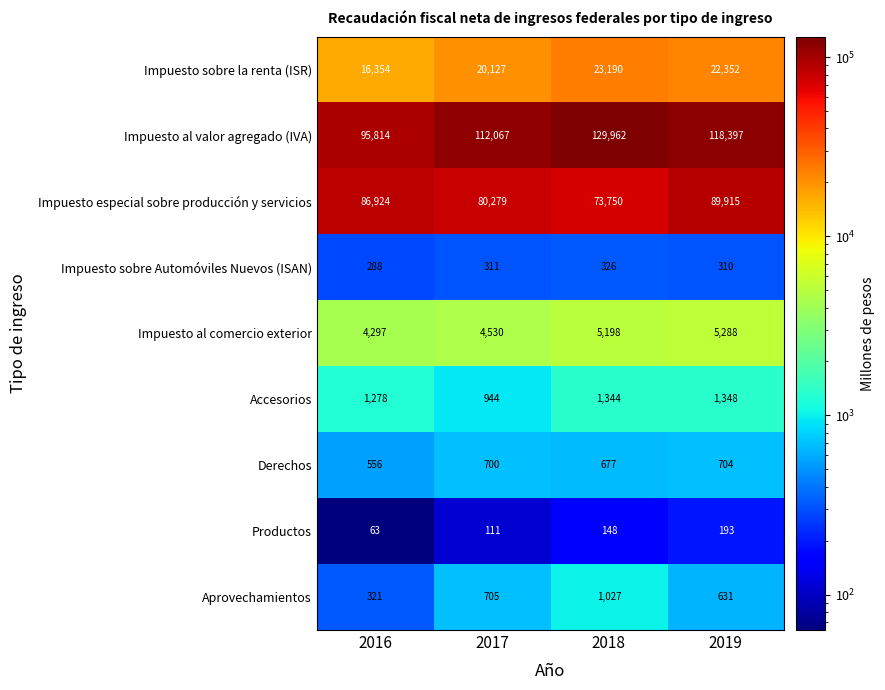

The Impuesto al valor agregado (IVA) series shows 41299 at 2017. True or false?

False